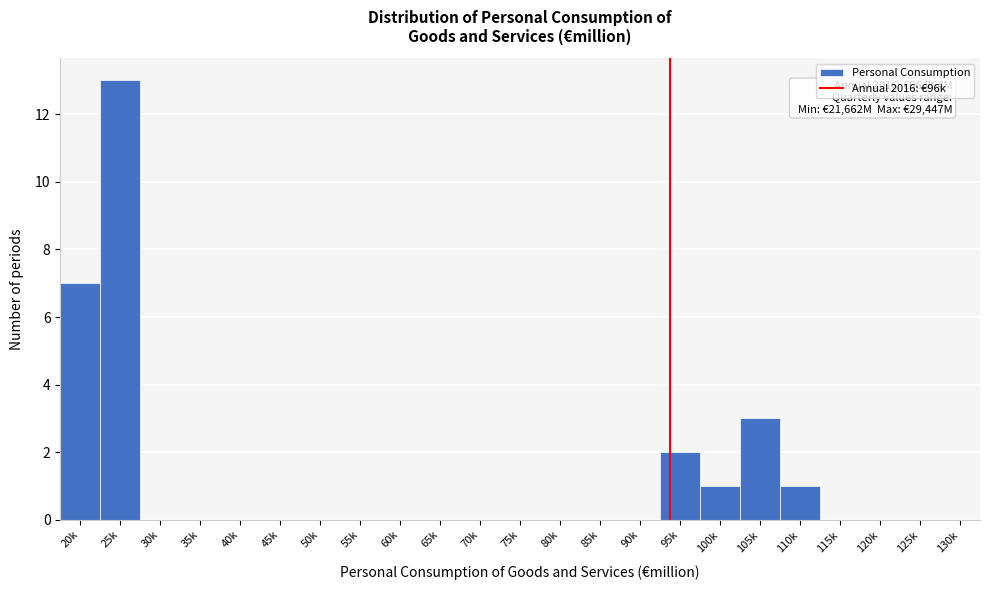

Reading left to right, transcribe all the data shown in this chart.

20k=7	25k=13	30k=0	35k=0	40k=0	45k=0	50k=0	55k=0	60k=0	65k=0	70k=0	75k=0	80k=0	85k=0	90k=0	95k=2	100k=1	105k=3	110k=1	115k=0	120k=0	125k=0	130k=0